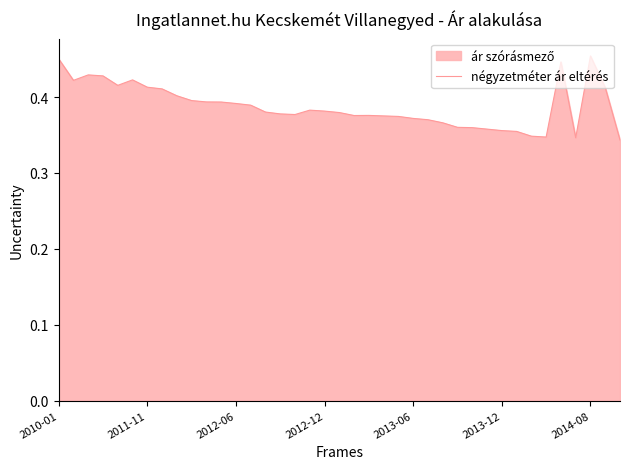

How many interior local valleys (lower than both neighbors) does the data have?

6